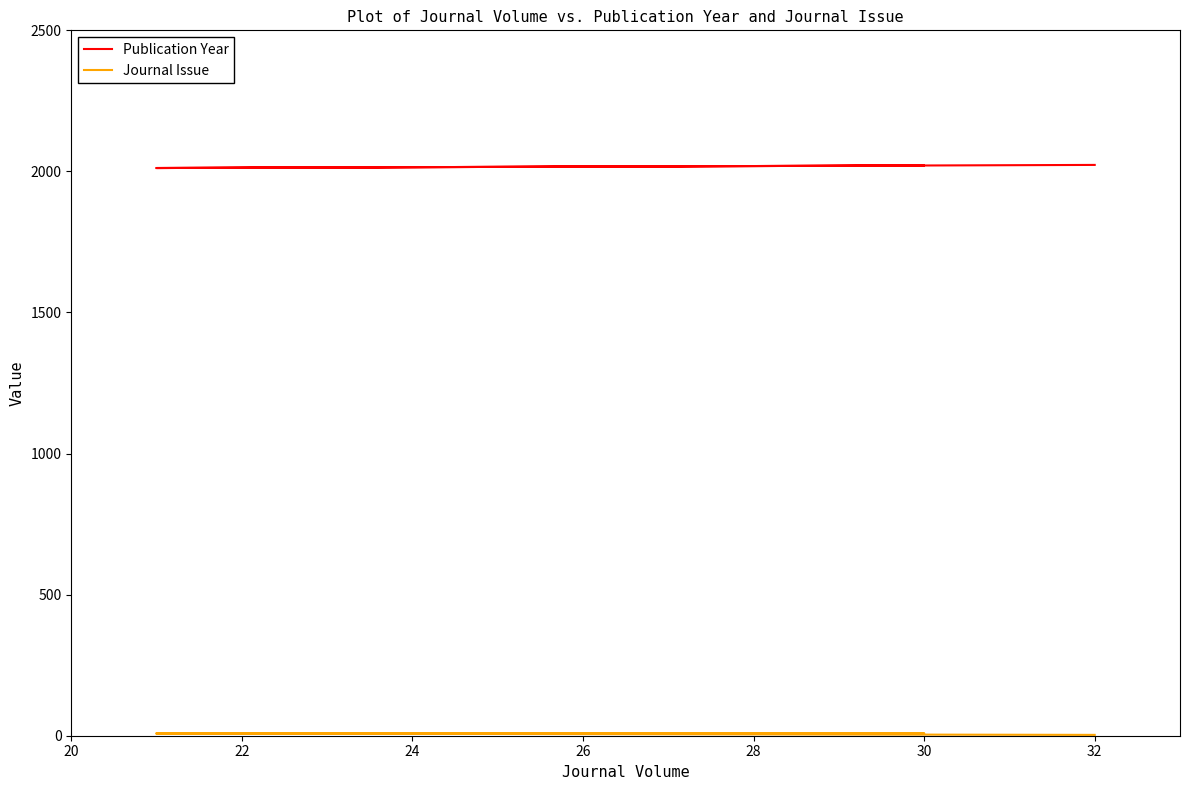

What is the average value of the Publication Year series?

2017